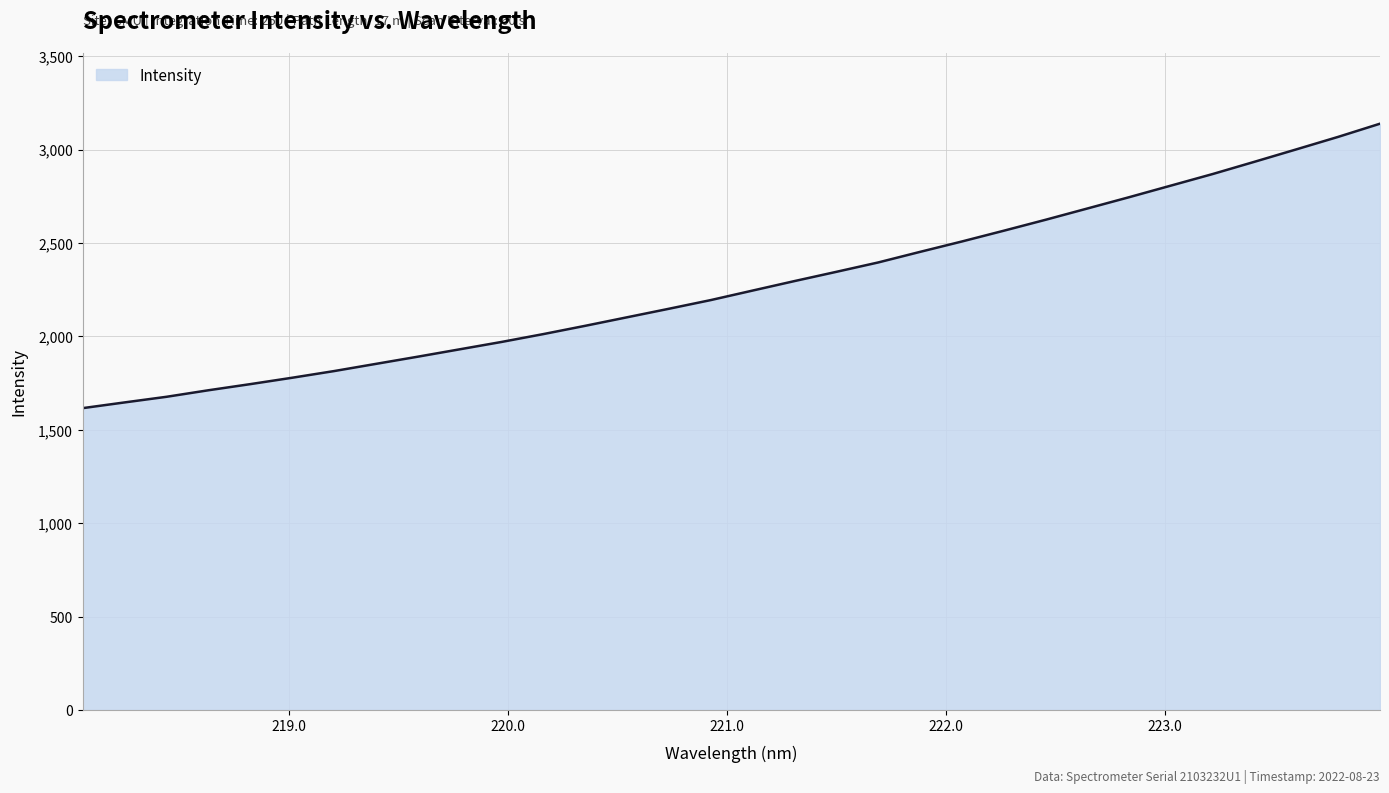

What is the maximum value shown in the chart?

3138.2